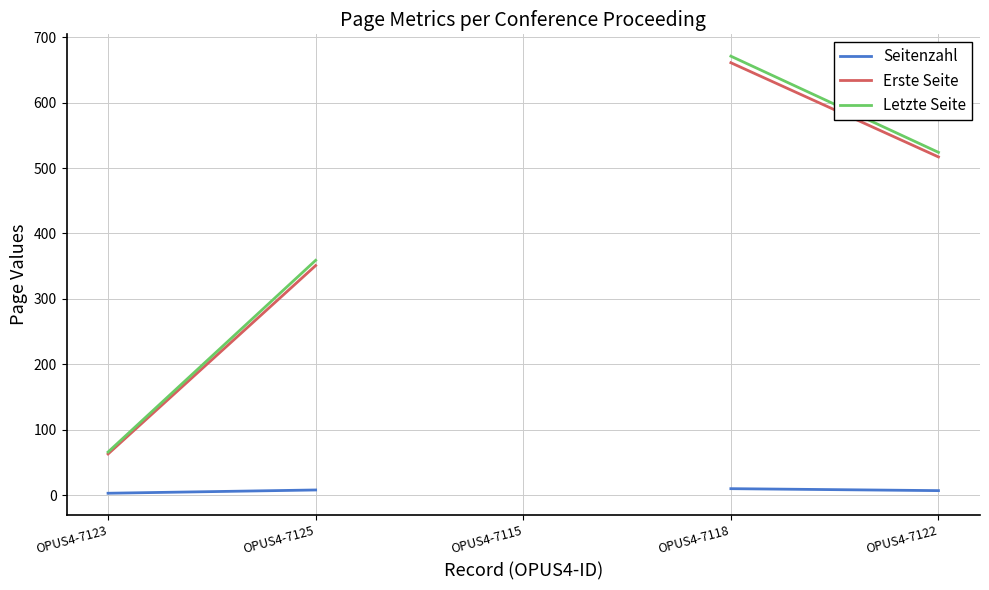

True or false: Seitenzahl and Letzte Seite intersect in this chart.

False